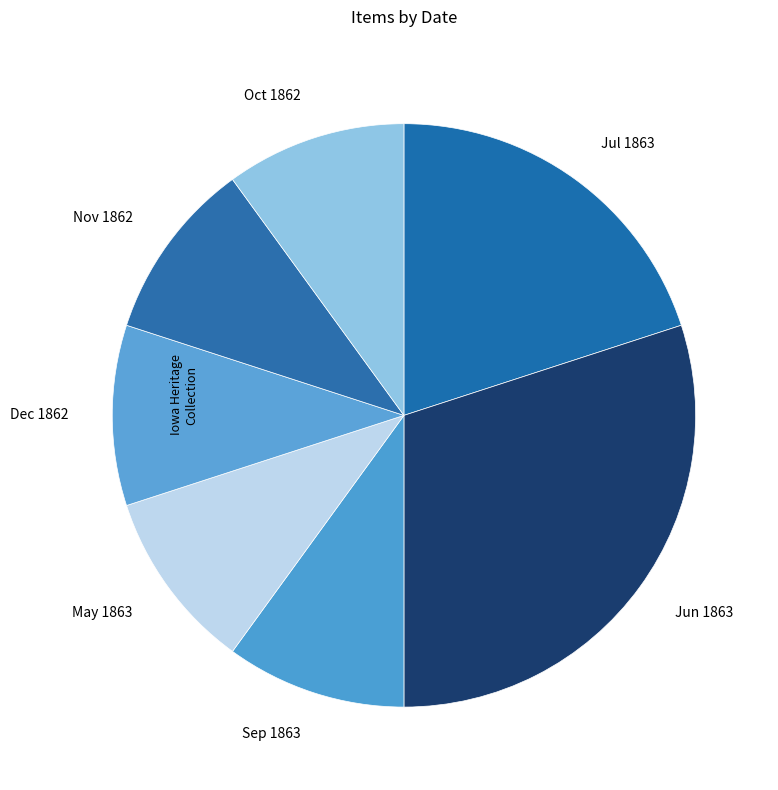

Which slice is the largest?

Jun 1863